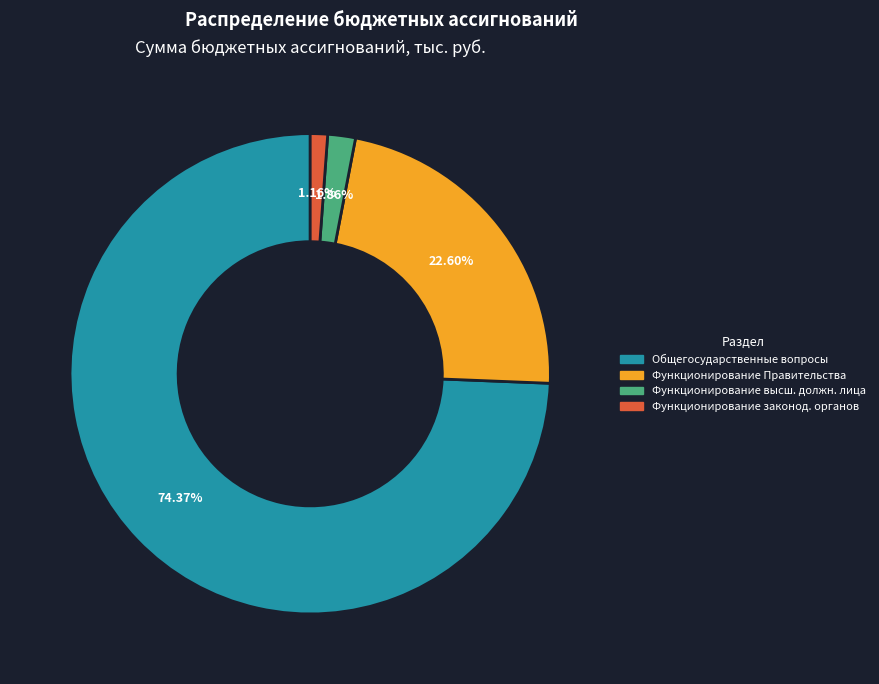

How many slices are in this pie chart?

4